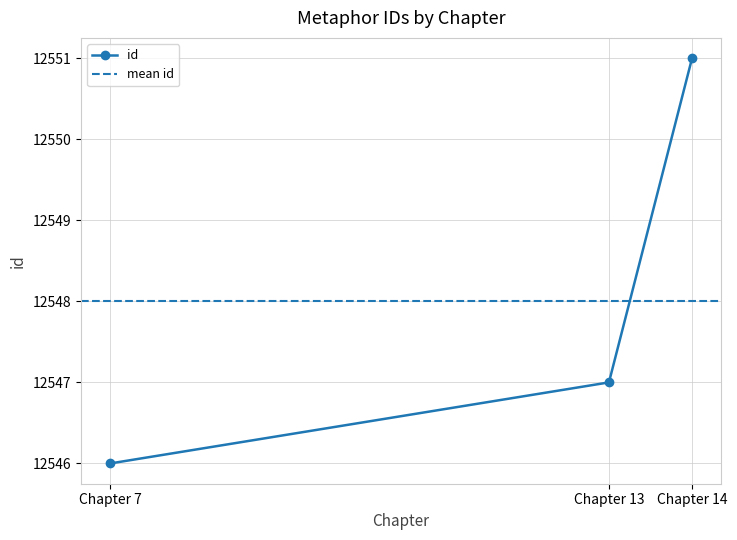

Reading right to left, list all the values displayed in this chart.

12551	12547	12546